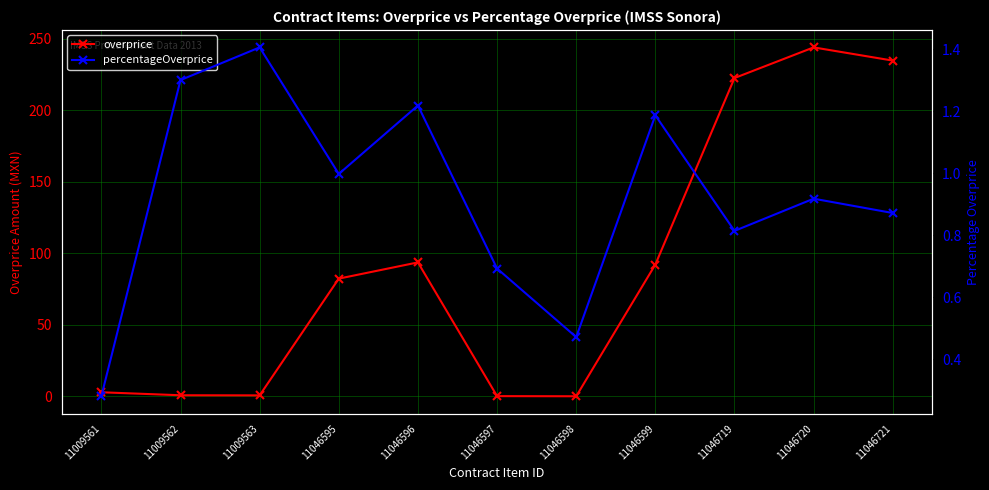

How many lines are shown in the chart?

2